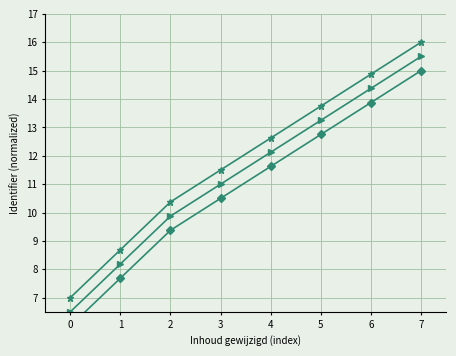

The Identifier (series 1) series shows 23.4 at 6. True or false?

False